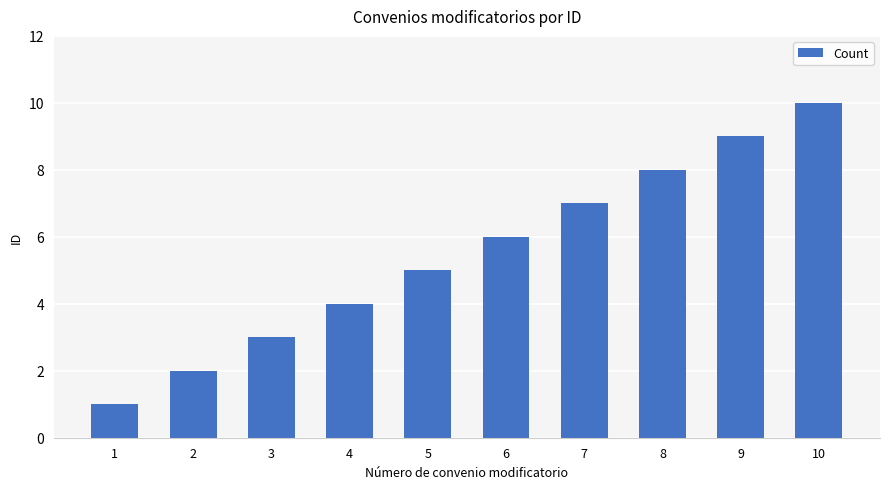

What is the ratio of the value at 4 to the value at 3?

1.3